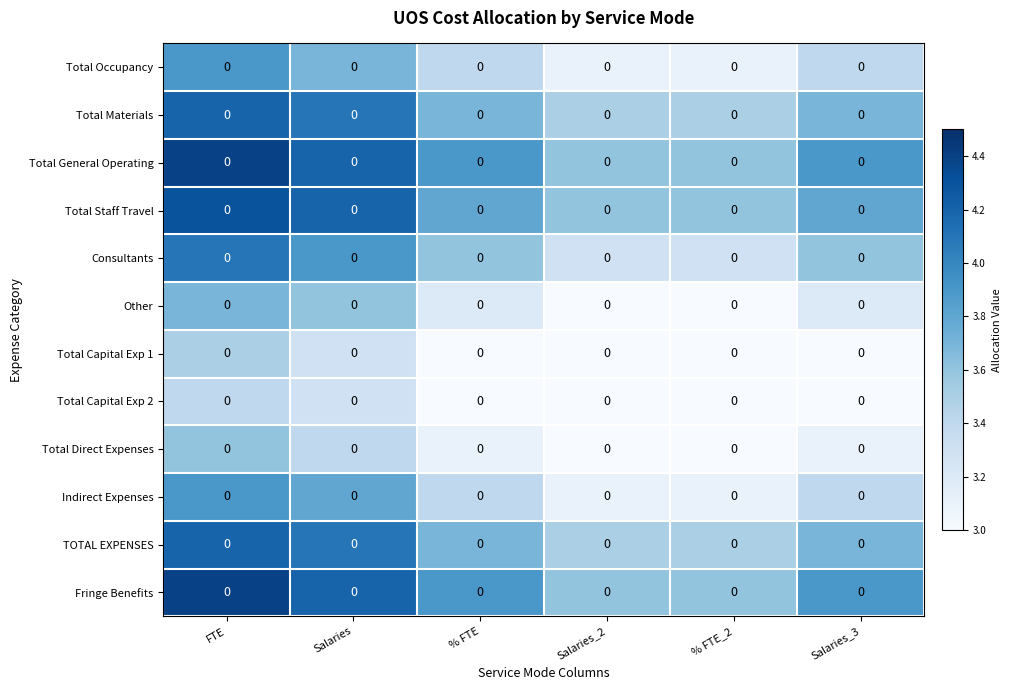

What is the difference between the highest and lowest values at % FTE?

1.0